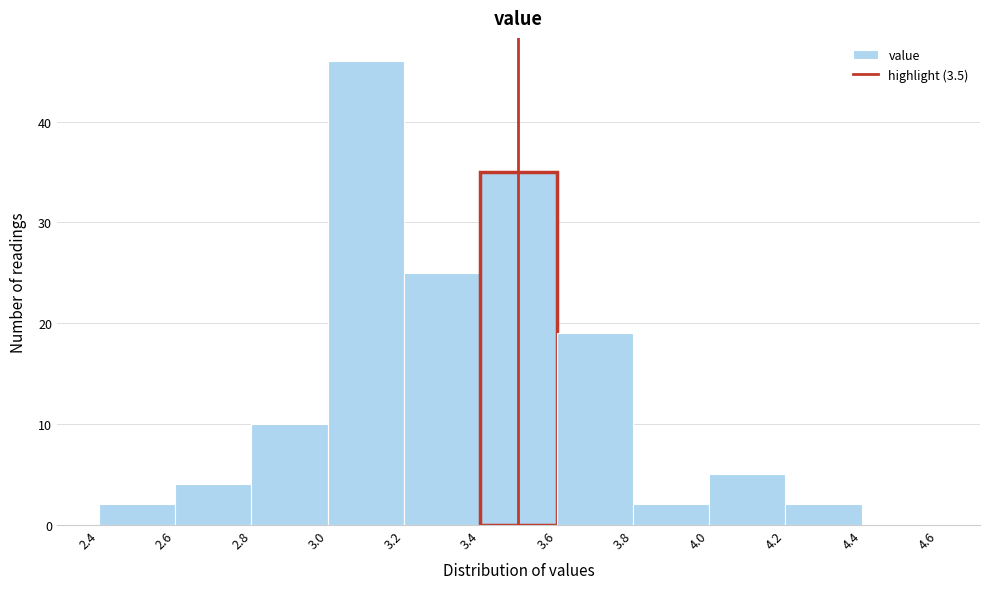

What is the height of the bar covering 2.4 to 2.6 on the x-axis? The values are not printed on the chart, so give them approximately, as read against the axis.

2